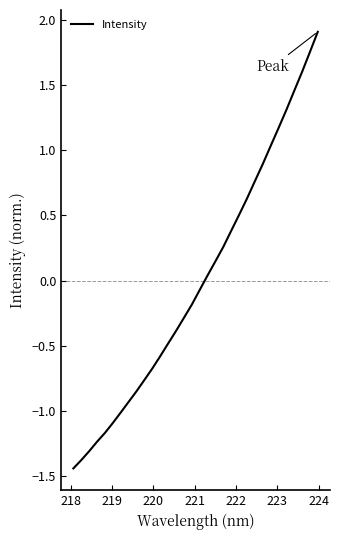

What is the greatest value displayed?

1.9